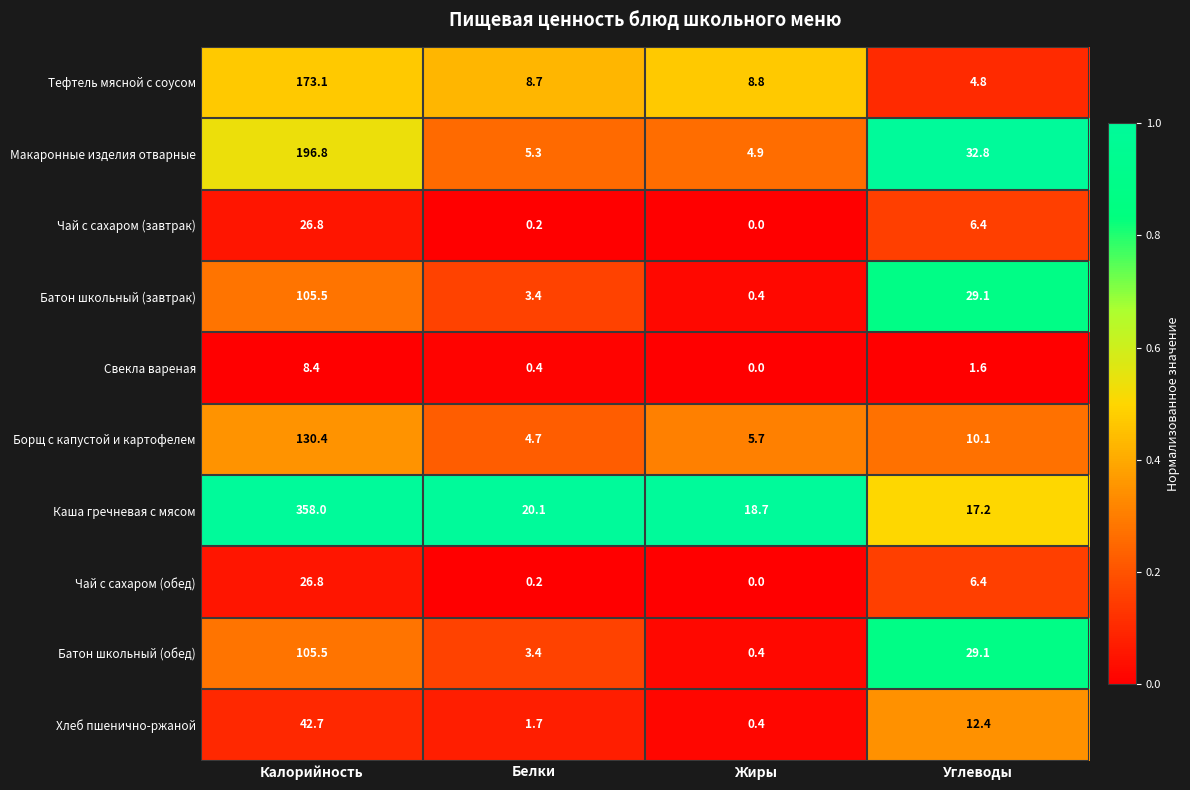

True or false: Макаронные изделия отварные has a value of 8.3 at Углеводы.

False